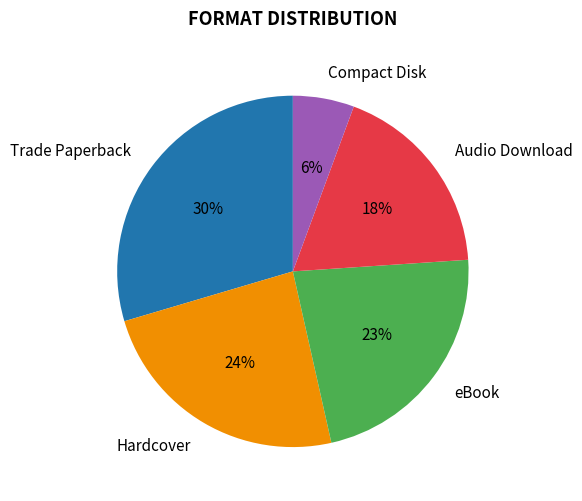

Between Audio Download and Trade Paperback, which is larger?

Trade Paperback